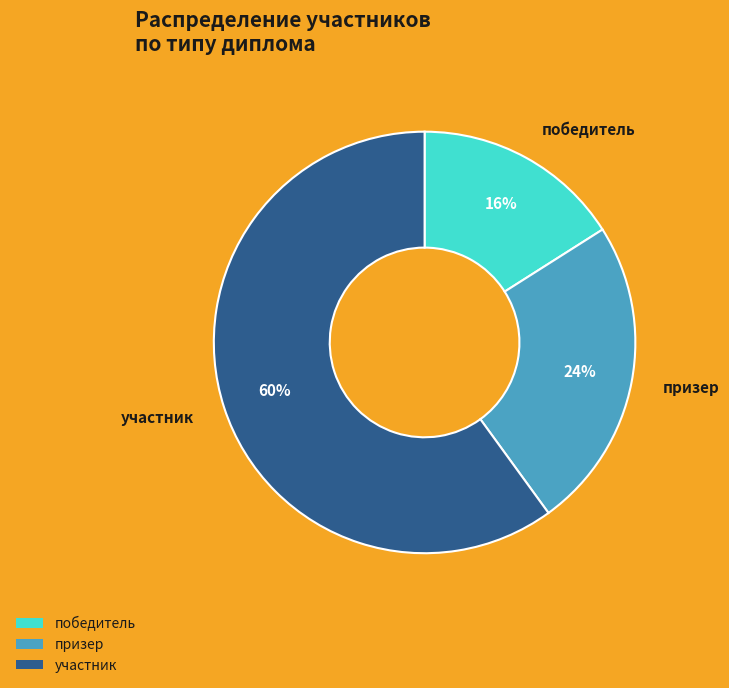

What is the smallest slice in the pie chart?

победитель